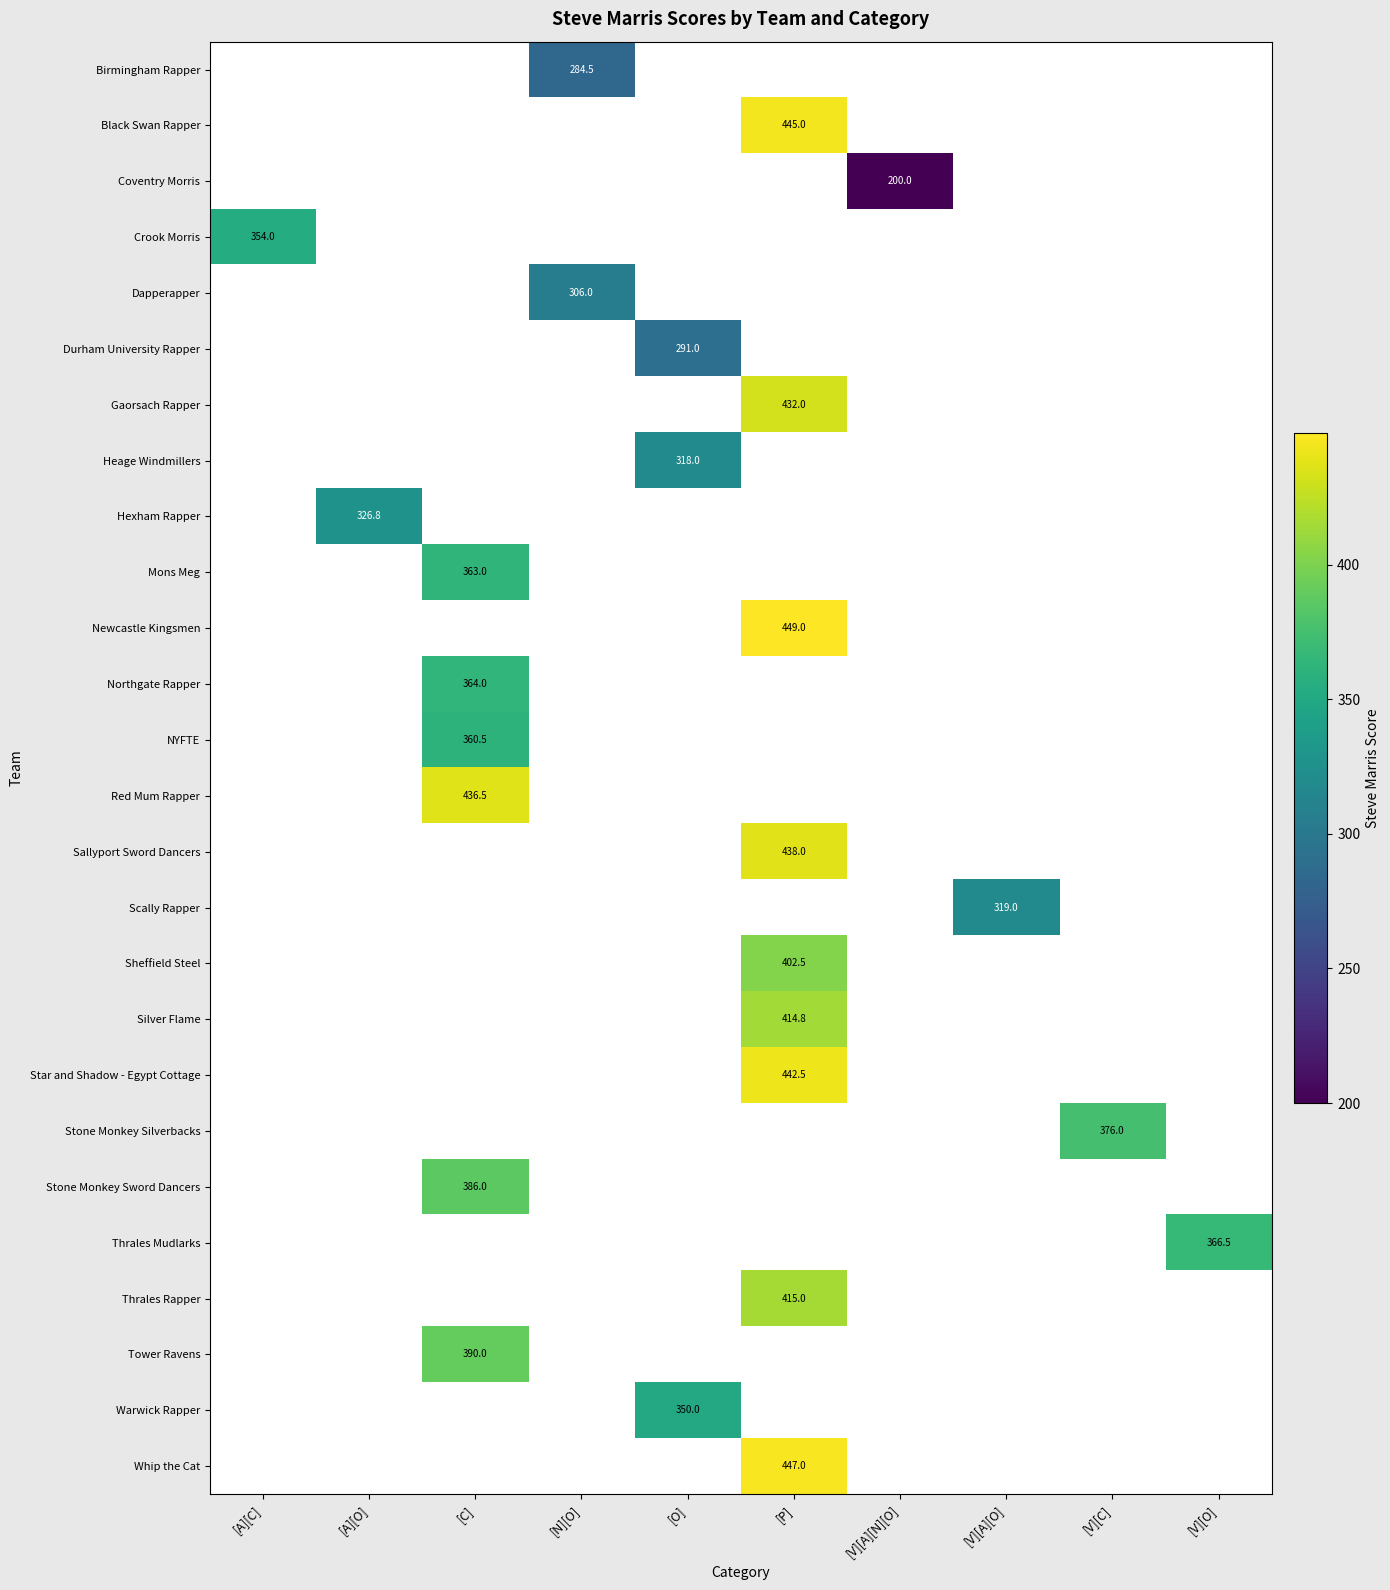

Which label corresponds to the smallest value in the chart?

[V][A][N][O]